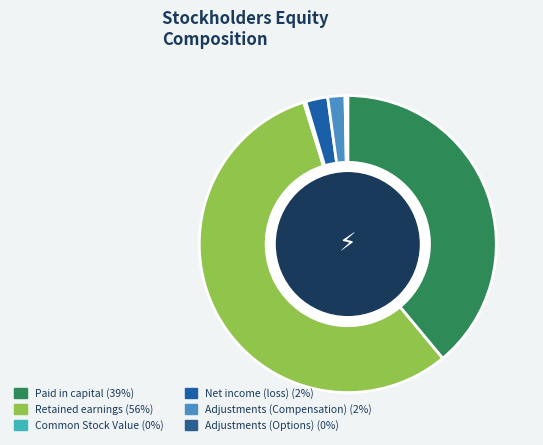

Which category has the biggest portion of the pie?

Retained earnings